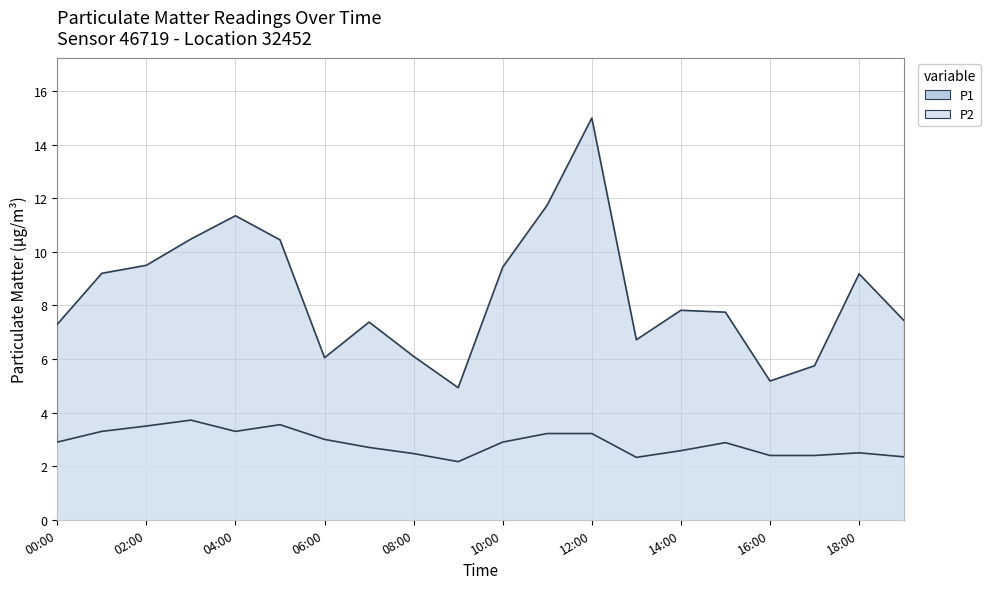

What position from the right is 07:00?

13